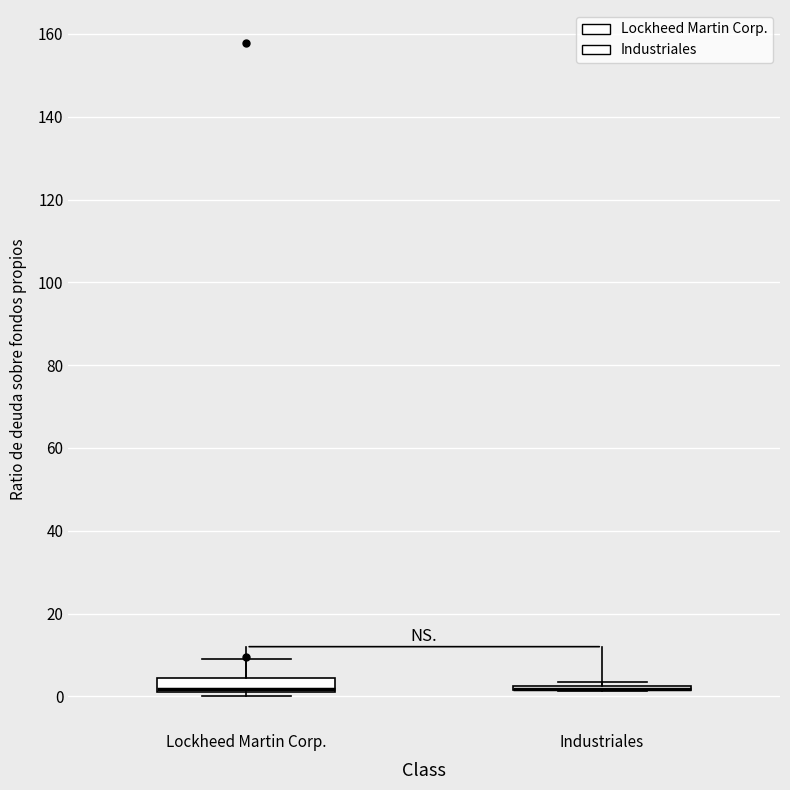

Which box is the tallest, from its lower edge to its upper edge?

Lockheed Martin Corp.